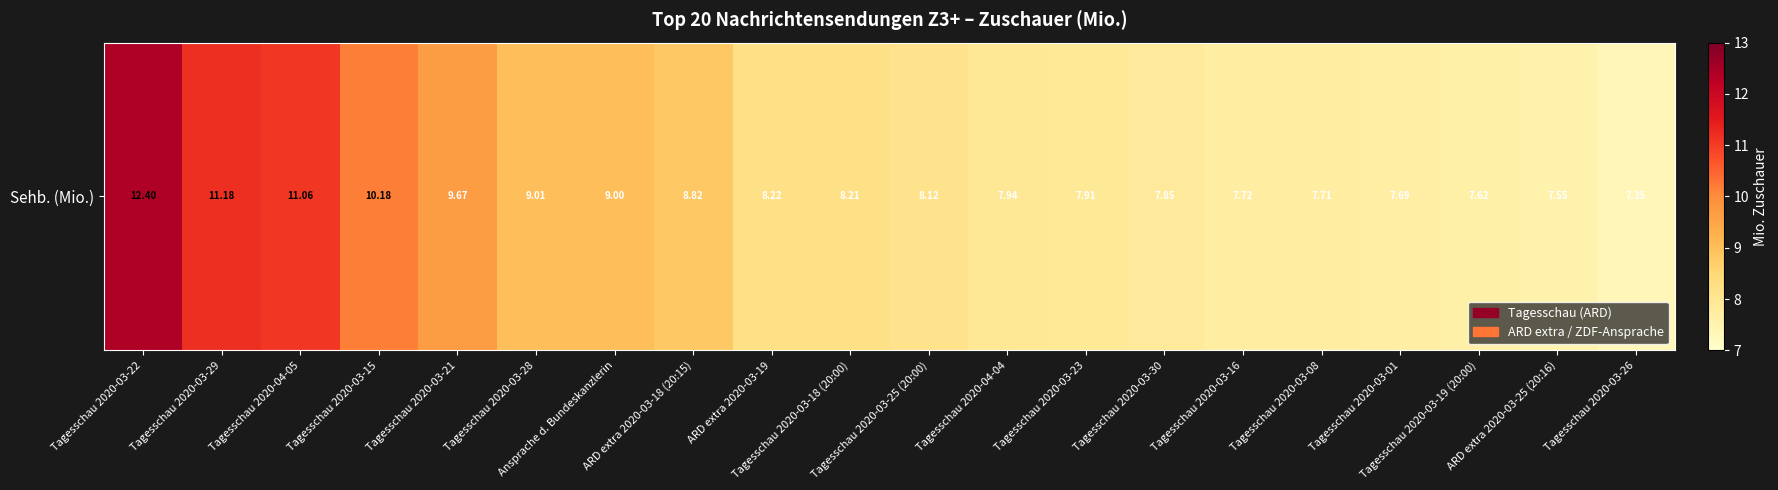

What is the ratio of the value at Tagesschau 2020-03-18 (20:00) to the value at Tagesschau 2020-03-21?

0.8